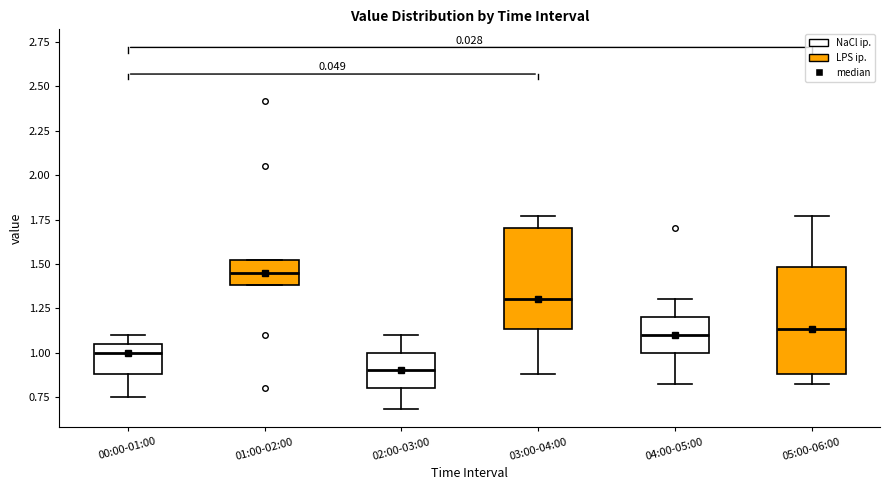

Where does the upper whisker of the box for 04:00-05:00 end on the y-axis? The values are not printed on the chart, so give them approximately, as read against the axis.

1.30